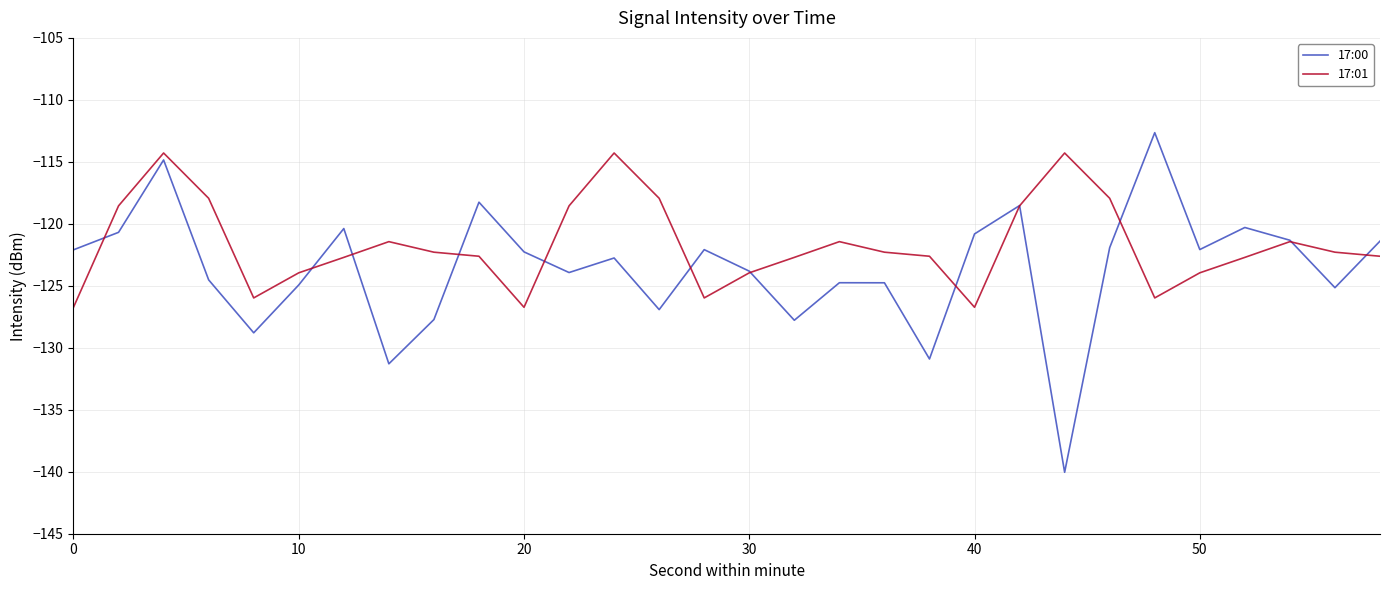

What is the smallest value displayed?

-140.0